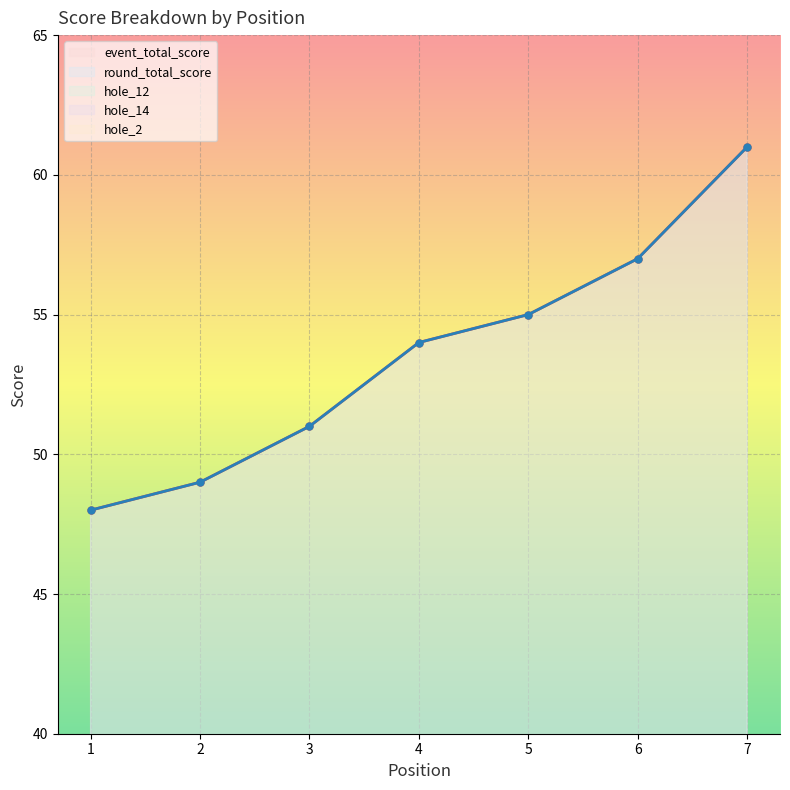

At 3, list the series in order from smallest to largest.

hole_12, hole_14, hole_2, event_total_score, round_total_score